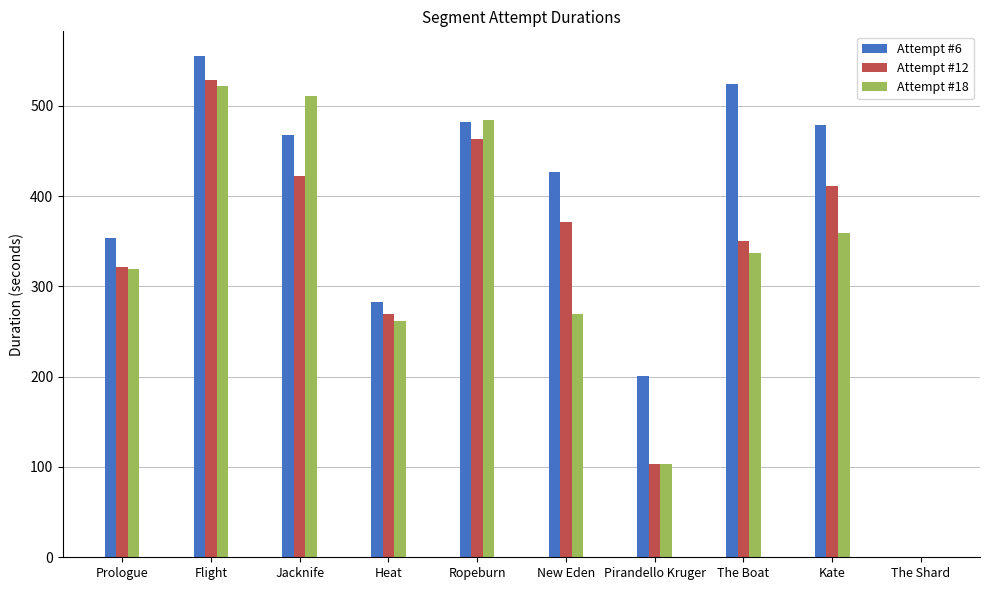

Reading left to right, list all the values displayed in this chart.

Attempt #6: 353.9	554.6	467.1	282.5	482.3	426.6	200.8	524.4	478.8	0.0
Attempt #12: 321.2	528.7	421.8	269.4	463.1	371.0	103.0	349.7	411.6	0.0
Attempt #18: 318.8	522.3	511.3	261.9	484.1	269.4	103.7	336.4	359.1	0.0